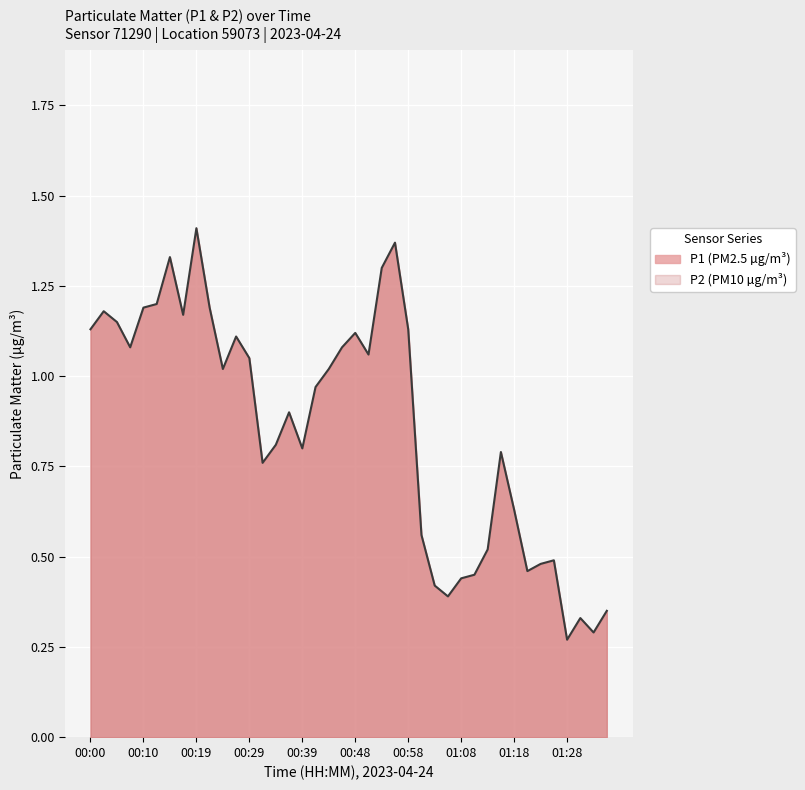

What is the average value?

0.9